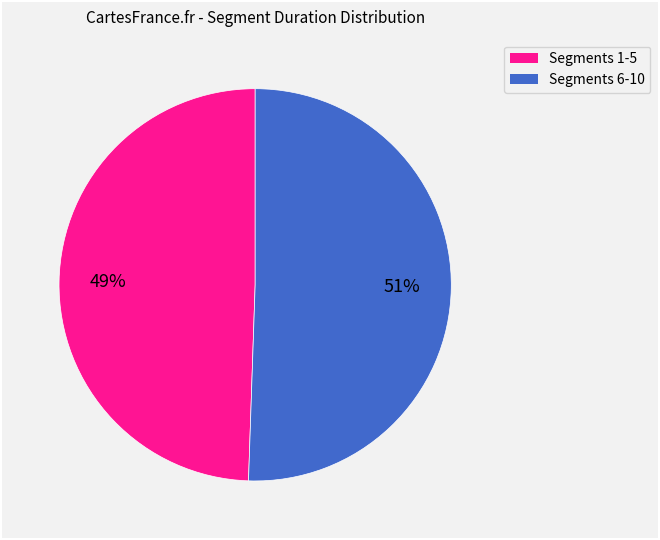

Is there a majority slice in this chart?

Yes